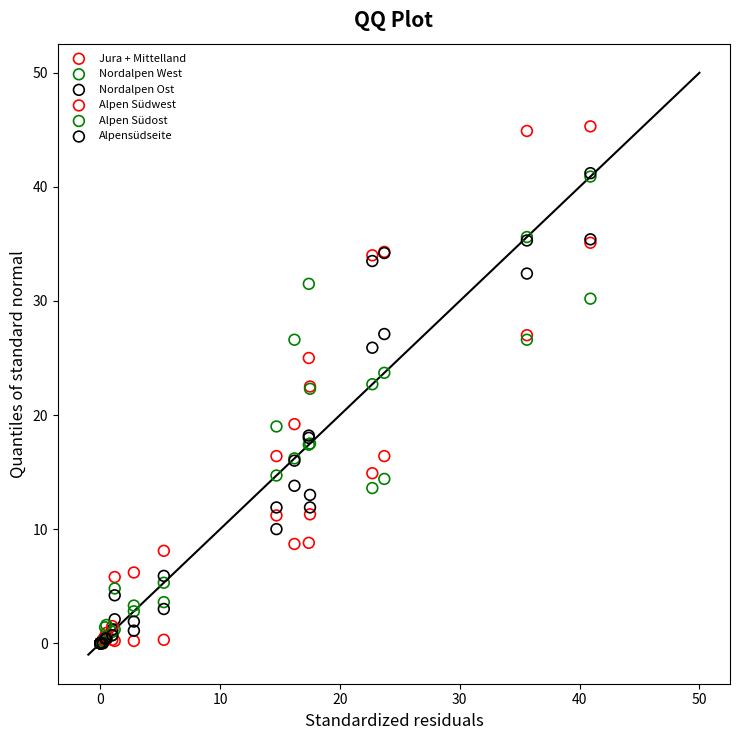

Which series reaches the maximum Y coordinate?

Jura + Mittelland